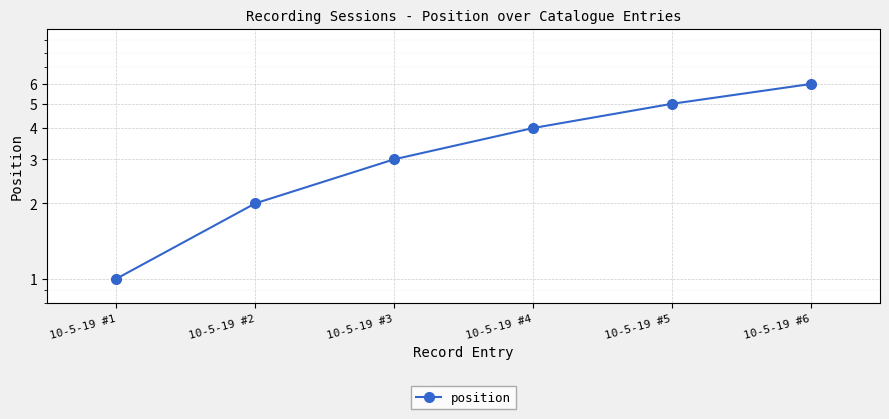

Count the number of categories in the chart.

6